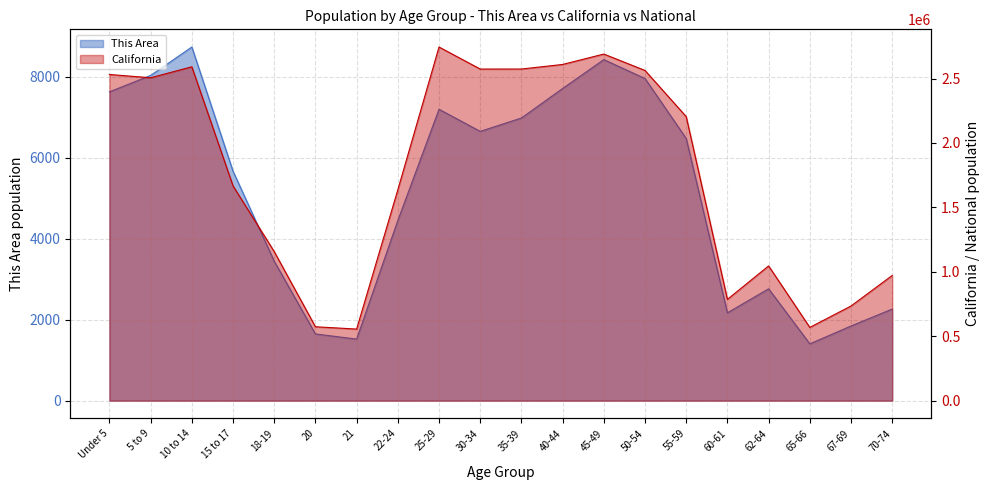

Where is This Area nearest to the value 5068?

15 to 17